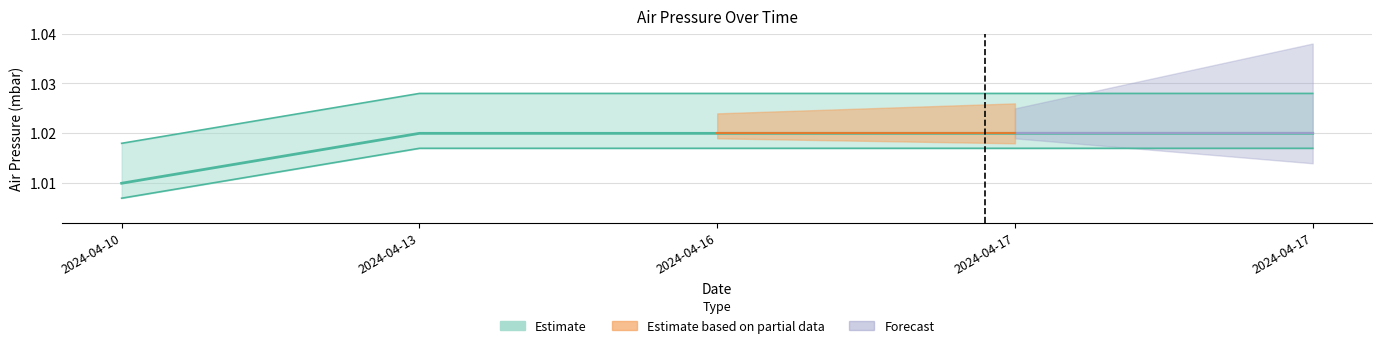

Rank the categories by value from highest to lowest.

2024-04-13, 2024-04-16, 2024-04-17, 2024-04-17, 2024-04-10